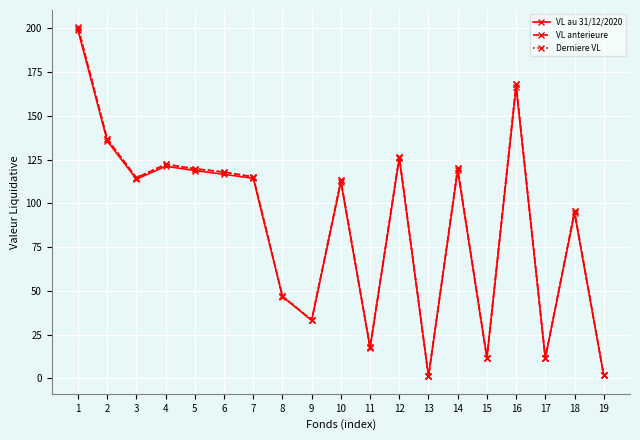

Which series has the largest range (max minus min)?

Derniere VL